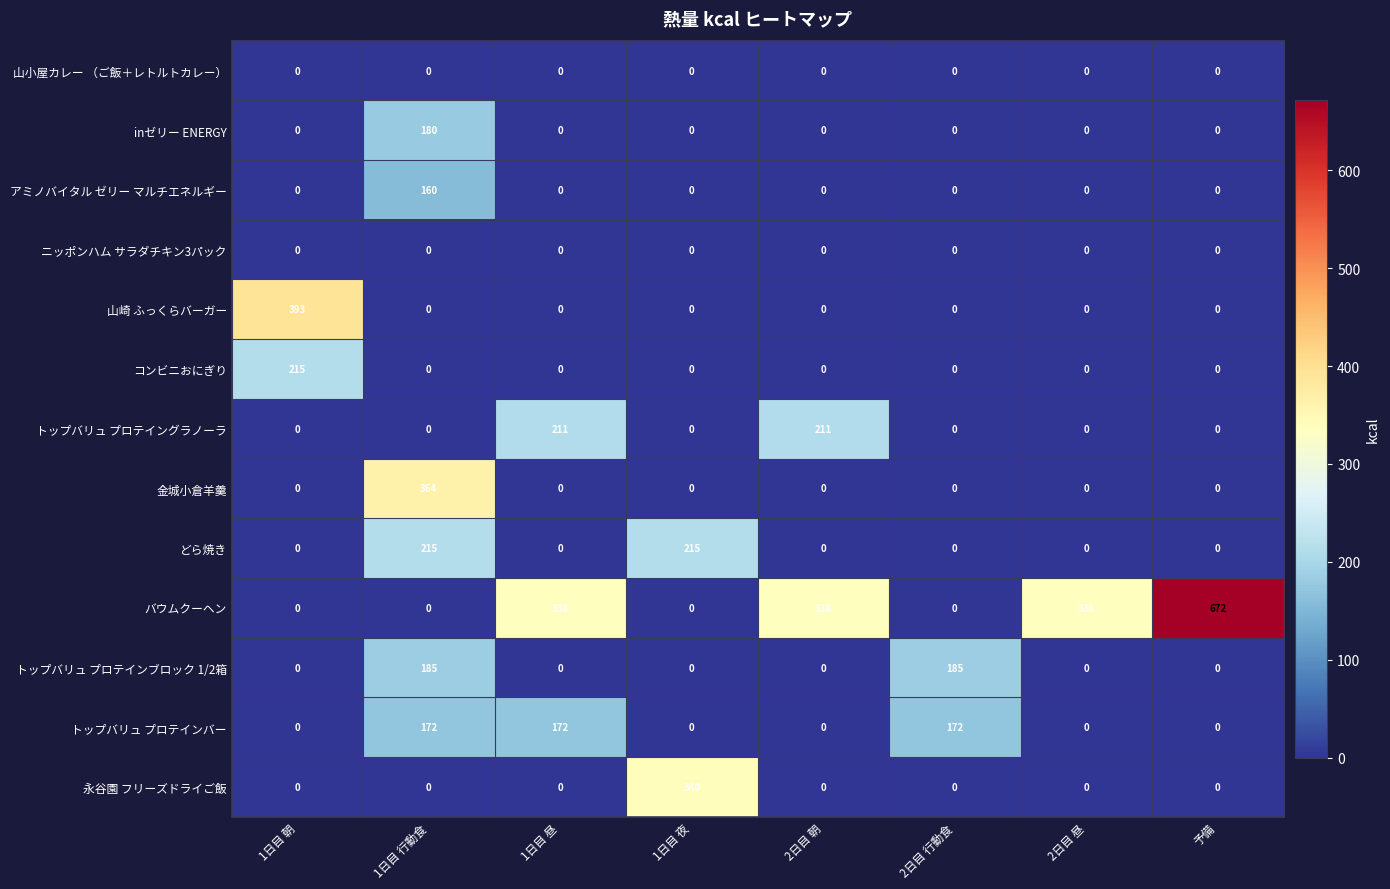

Which series has the largest range (max minus min)?

バウムクーヘン